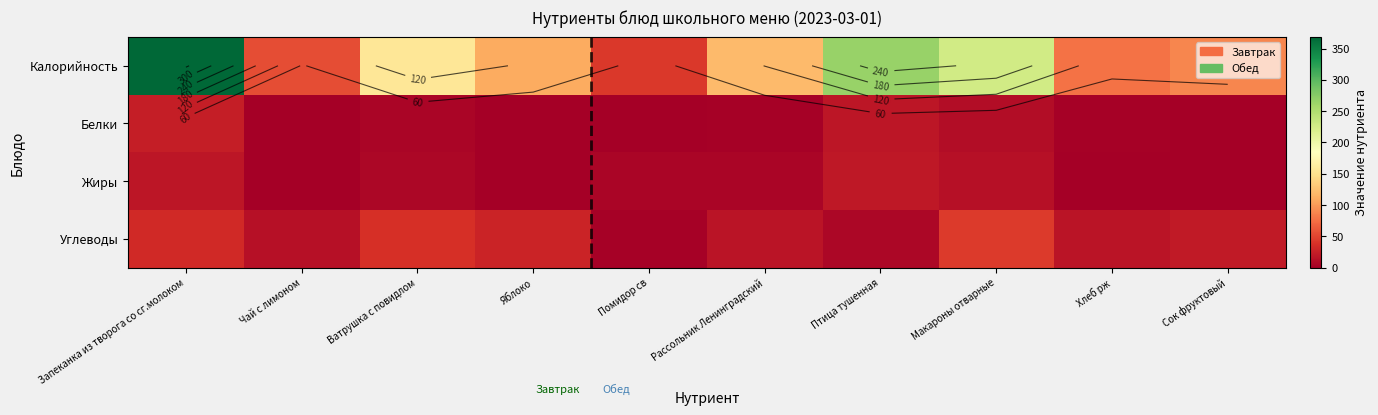

At which label does Калорийность first exceed 120?

Запеканка из творога со сг.молоком